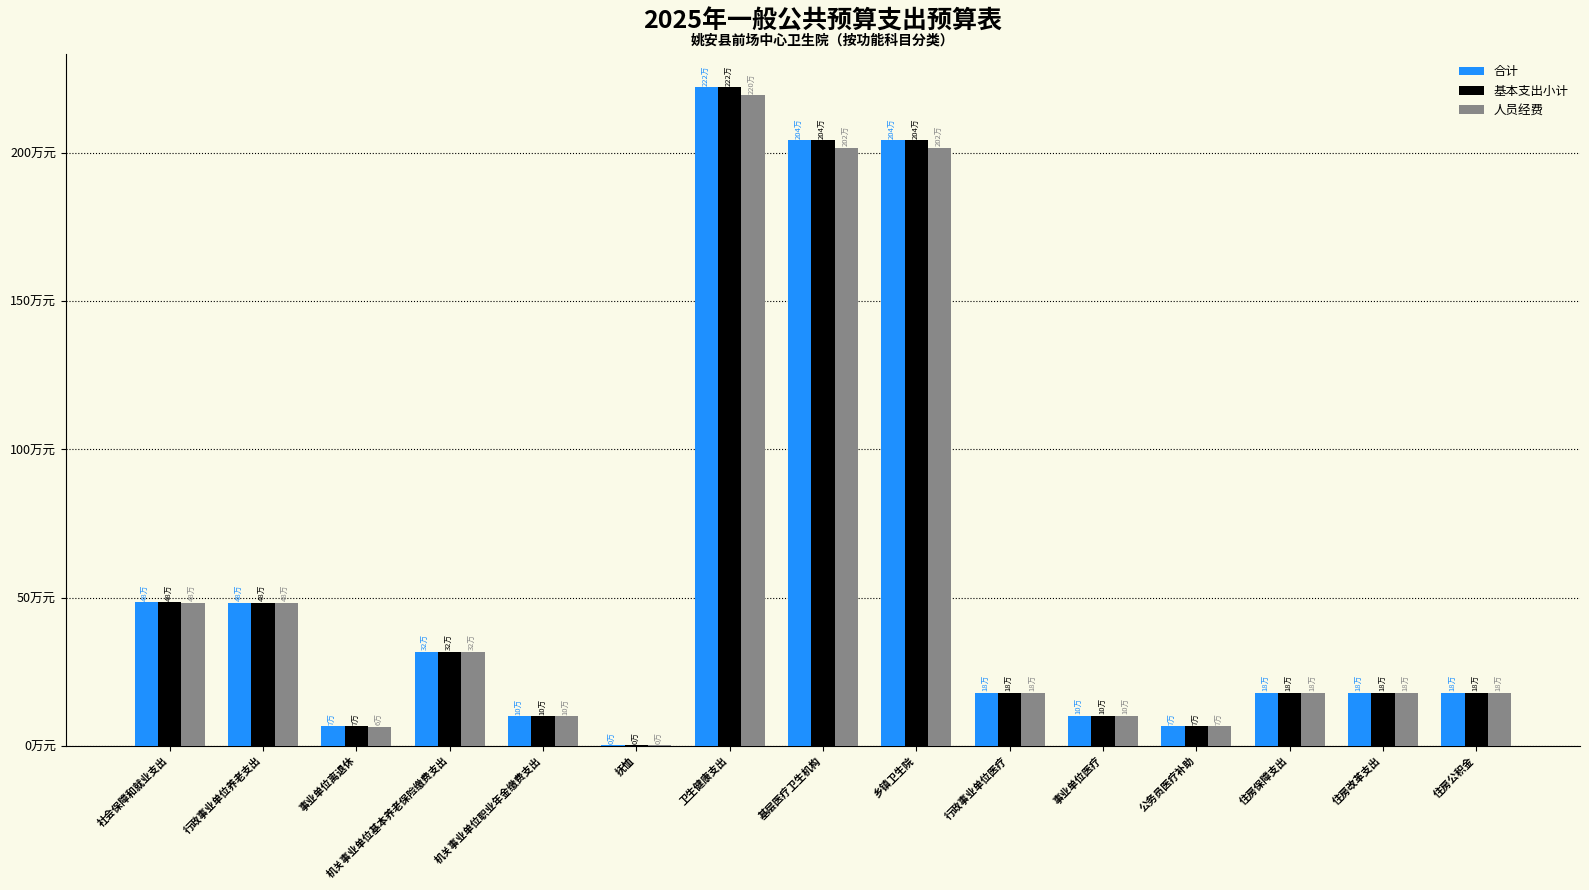

At which label does 基本支出小计 first exceed 179392?

社会保障和就业支出